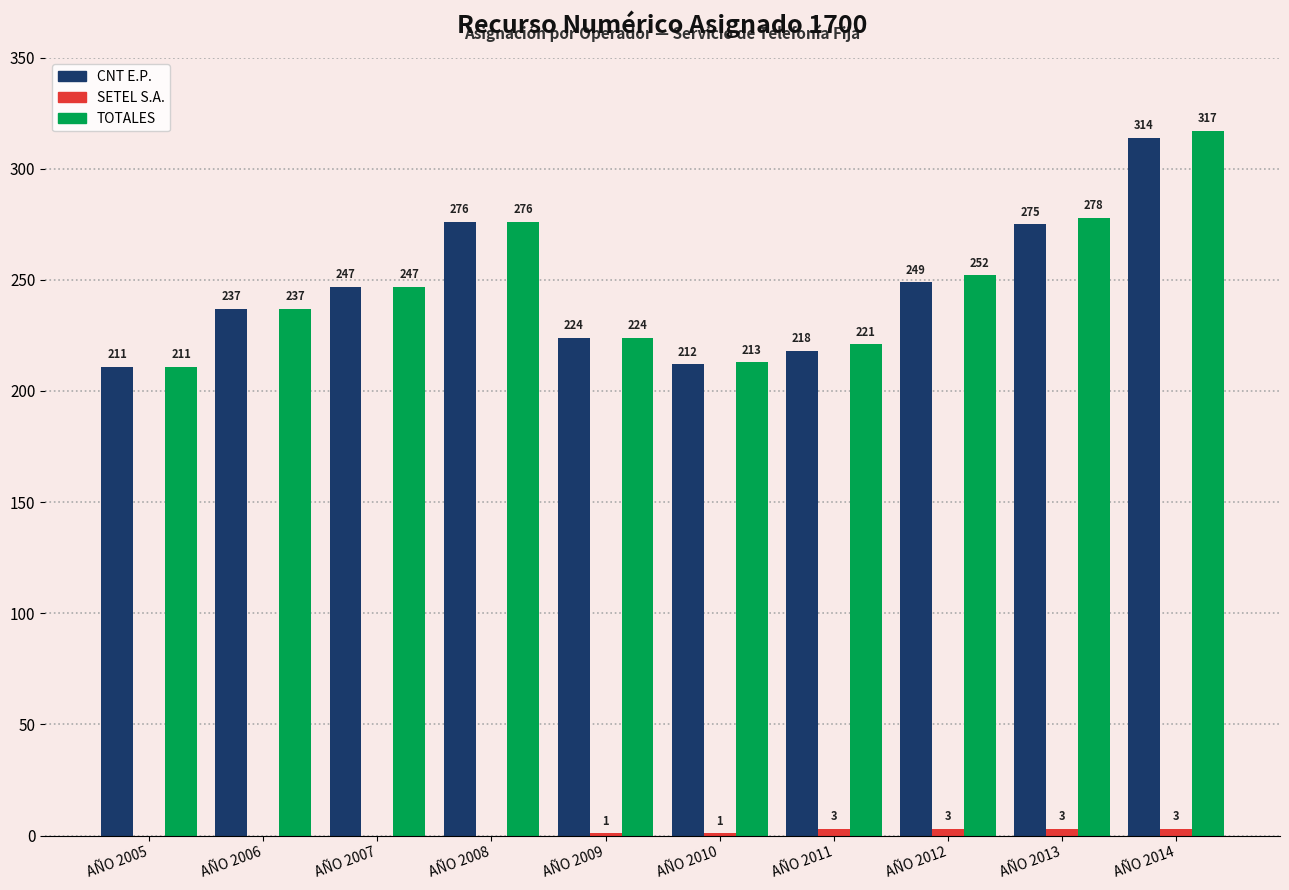

What value does the CNT E.P. series have at AÑO 2005, to the nearest 5?

210